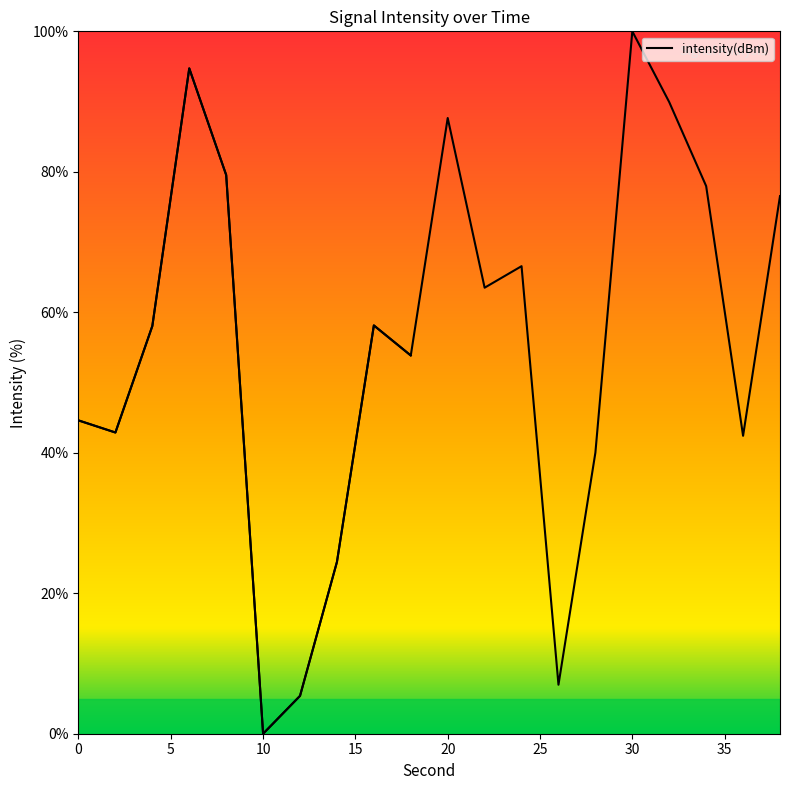

List the labels in order of value, largest first.

30, 6, 32, 20, 8, 34, 38, 24, 22, 16, 4, 18, 0, 2, 36, 28, 14, 26, 12, 10